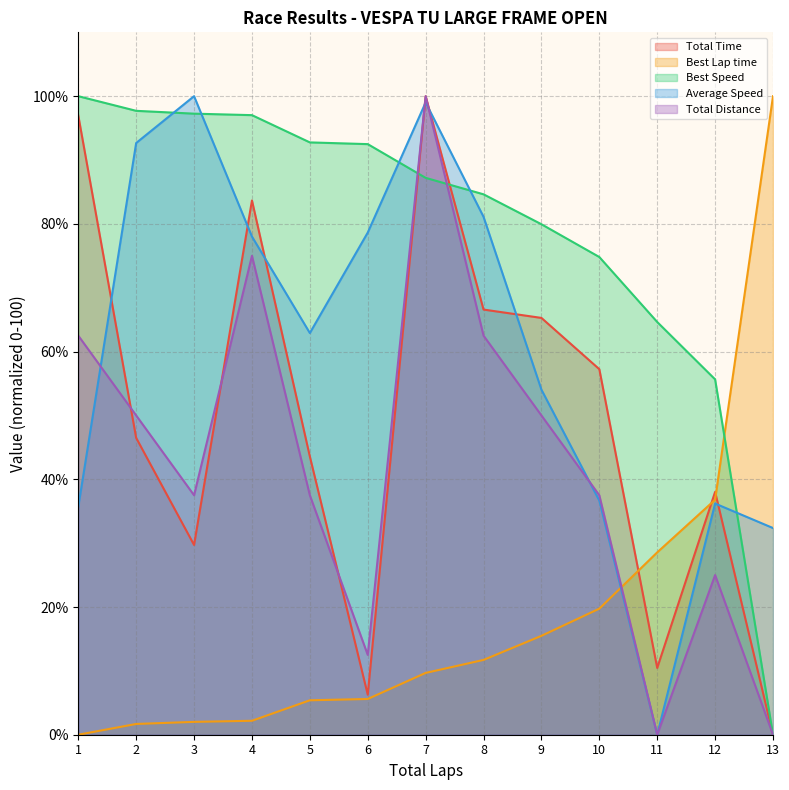

The Best Speed series shows -37.1 at 13. True or false?

False